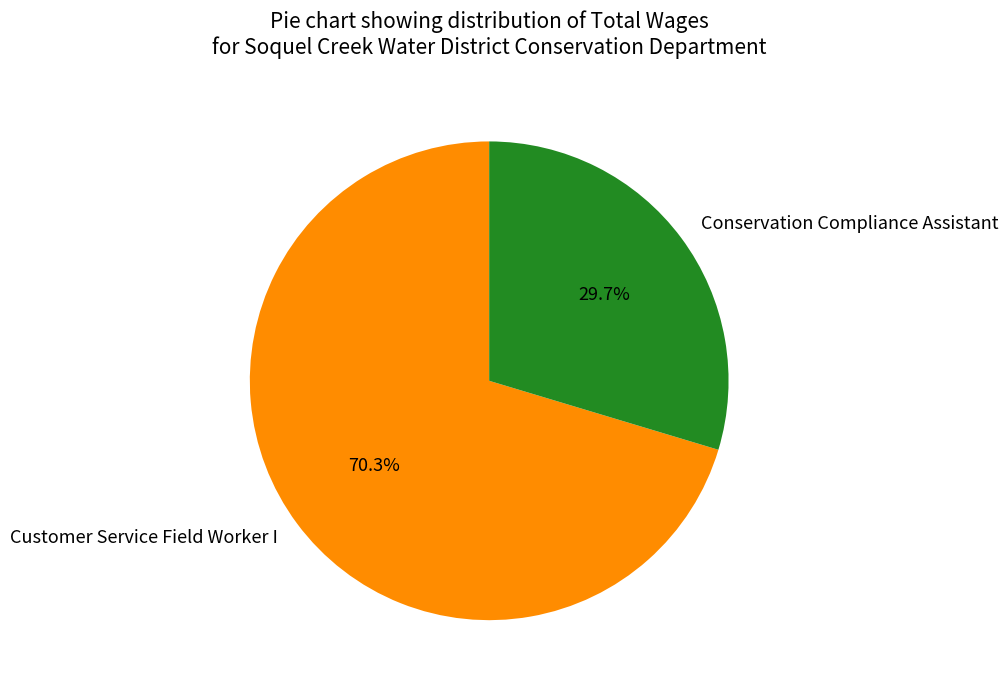

To the nearest percent, what is the average slice percentage?

50%